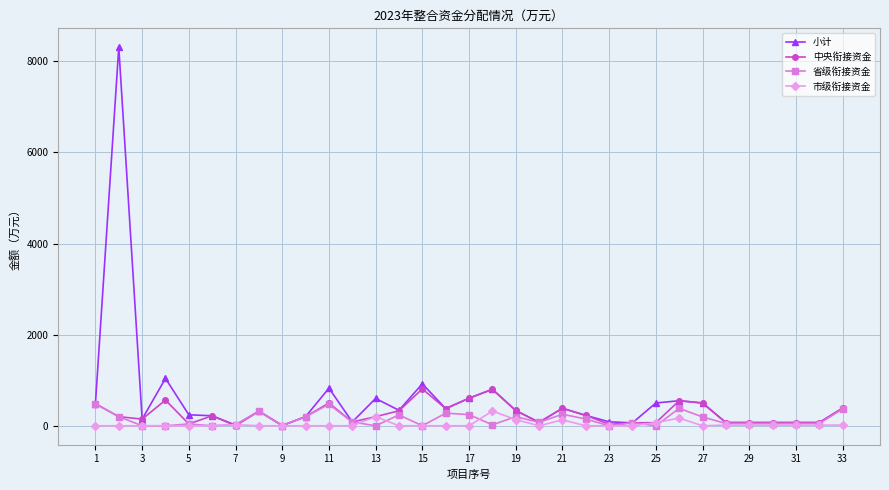

Which series has the largest range (max minus min)?

小计